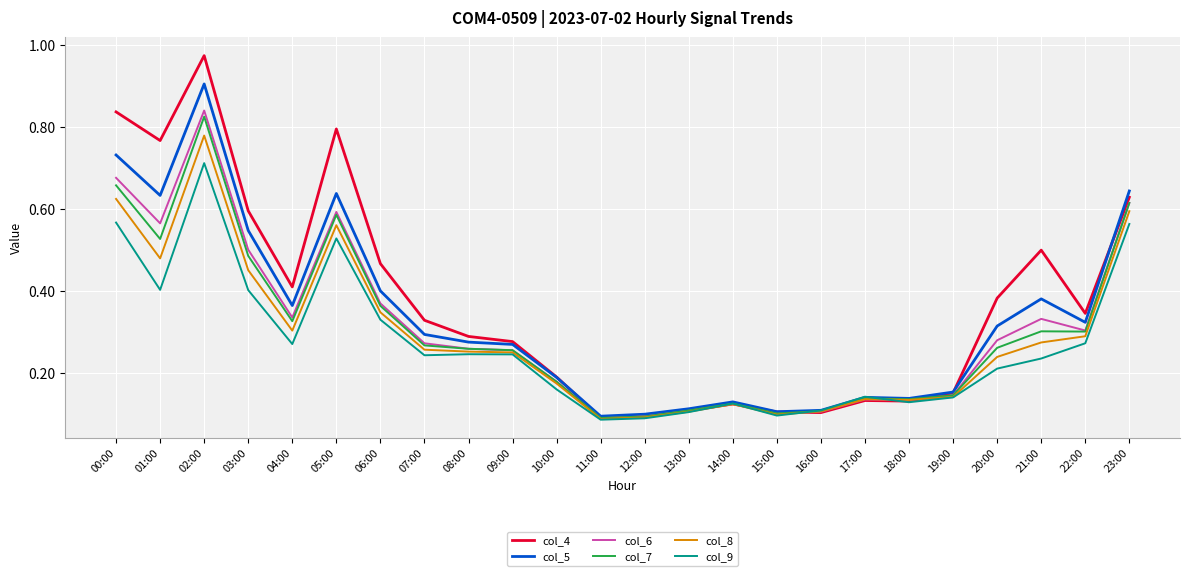

The col_9 series shows 0.2 at 15:00. True or false?

False